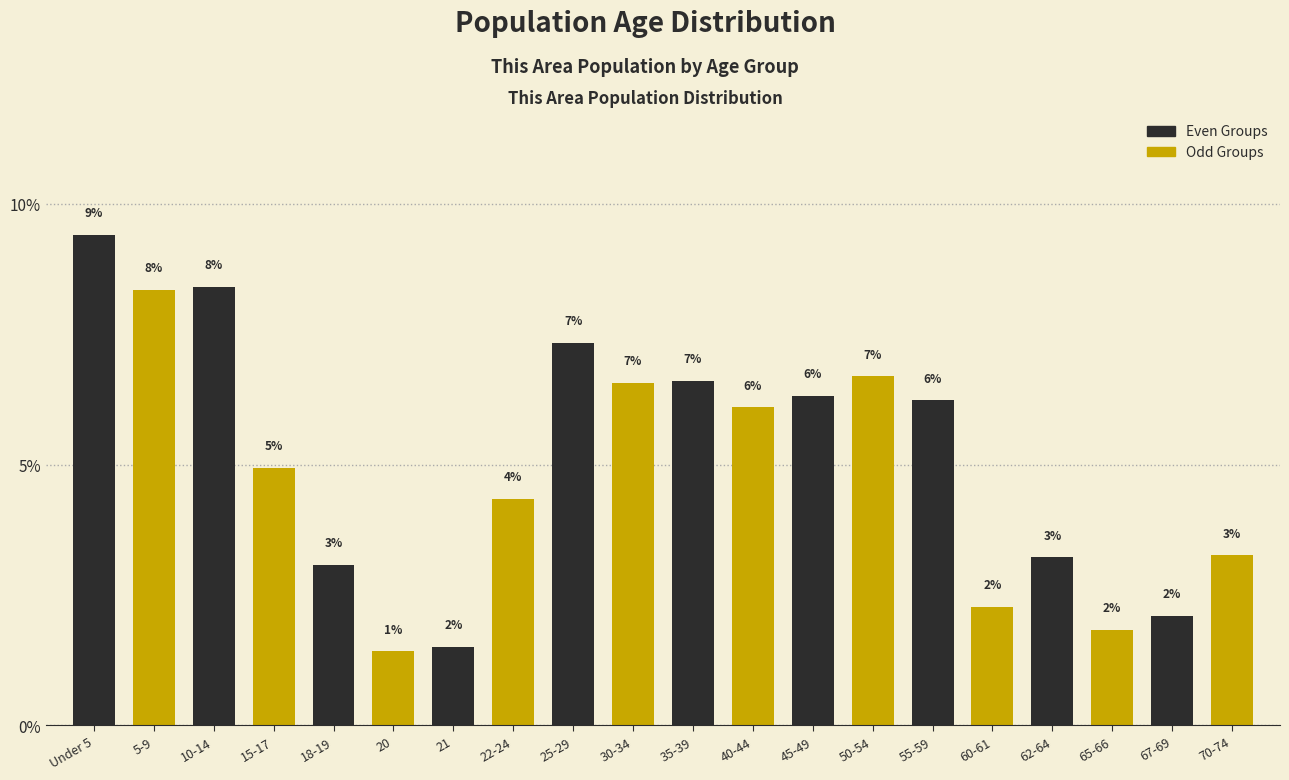

How many bars are there in total?

20